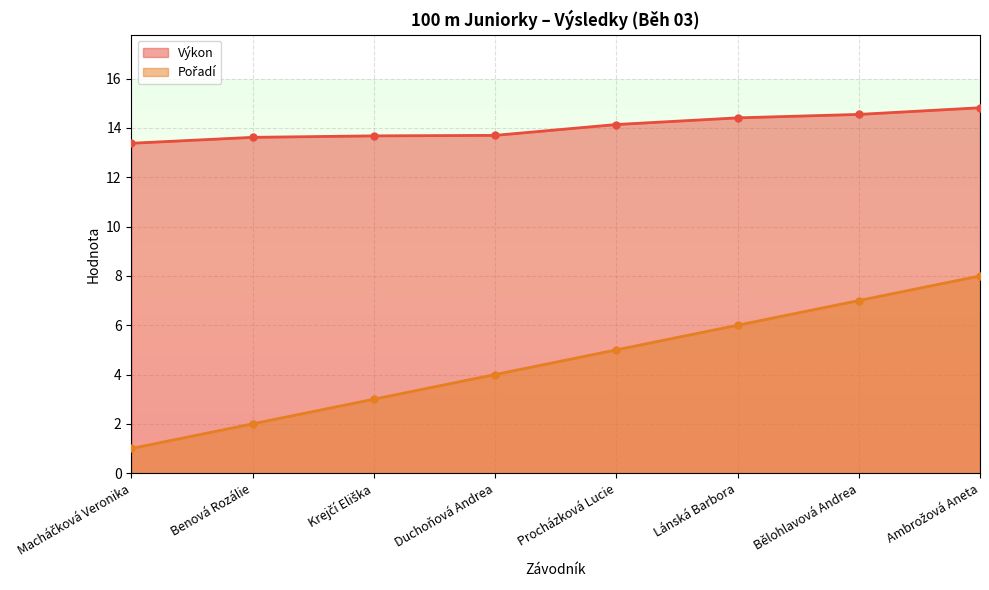

At how many categories does at least one series exceed 7?

8